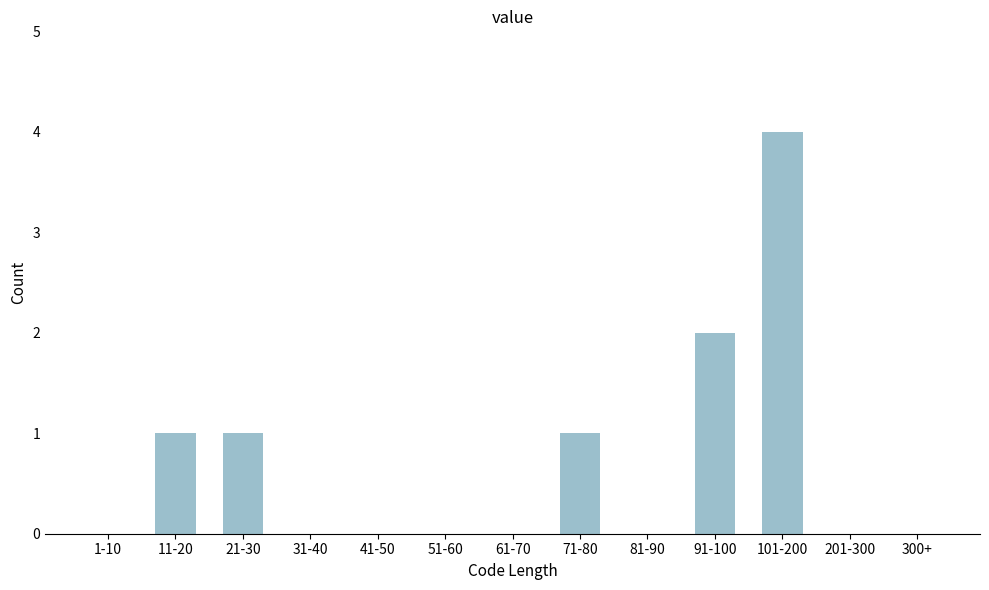

Reading left to right, transcribe all the data shown in this chart.

1-10=0	11-20=1	21-30=1	31-40=0	41-50=0	51-60=0	61-70=0	71-80=1	81-90=0	91-100=2	101-200=4	201-300=0	300+=0